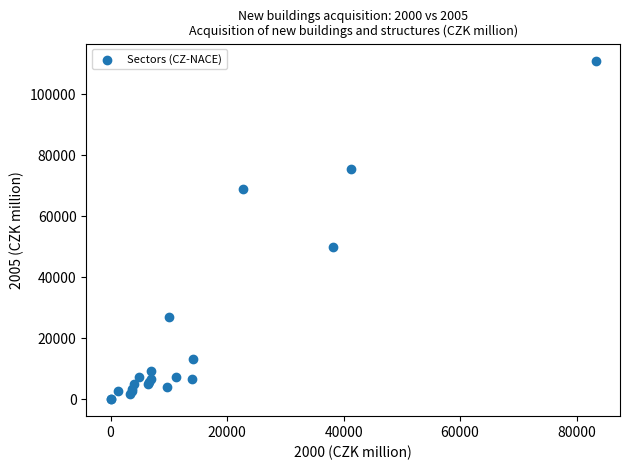

What Y value in the scatter plot is closest to 55527?

49961